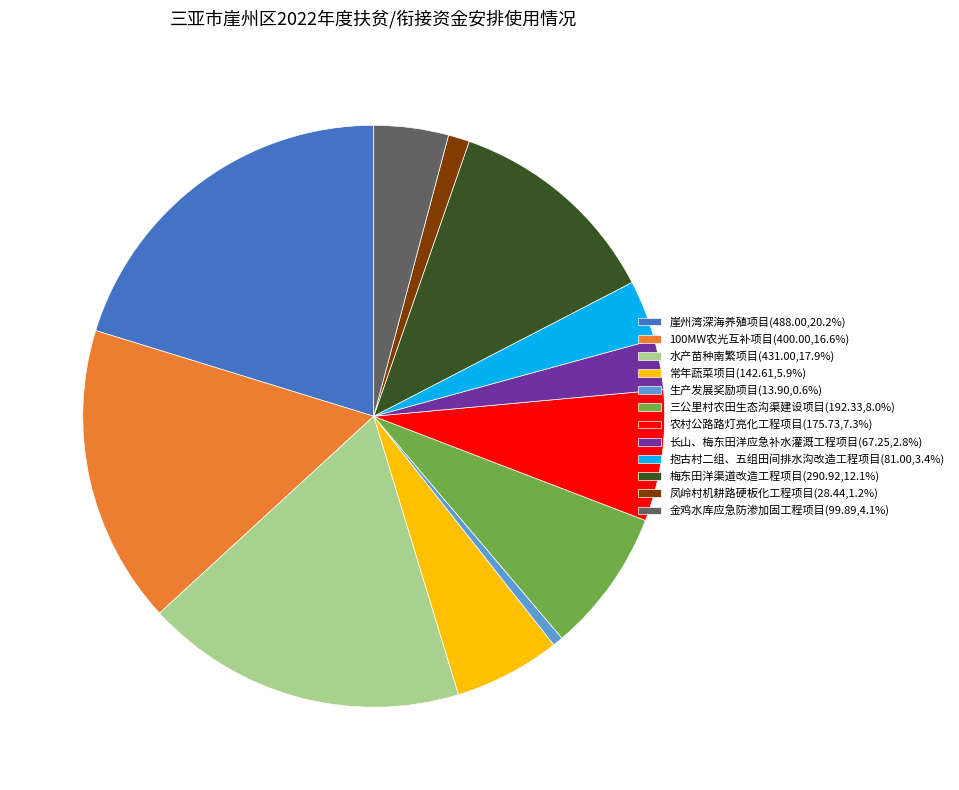

Approximately how many times larger is the value at 农村公路路灯亮化工程项目(175.73,7.3%) compared to 100MW农光互补项目(400.00,16.6%)?

0.4